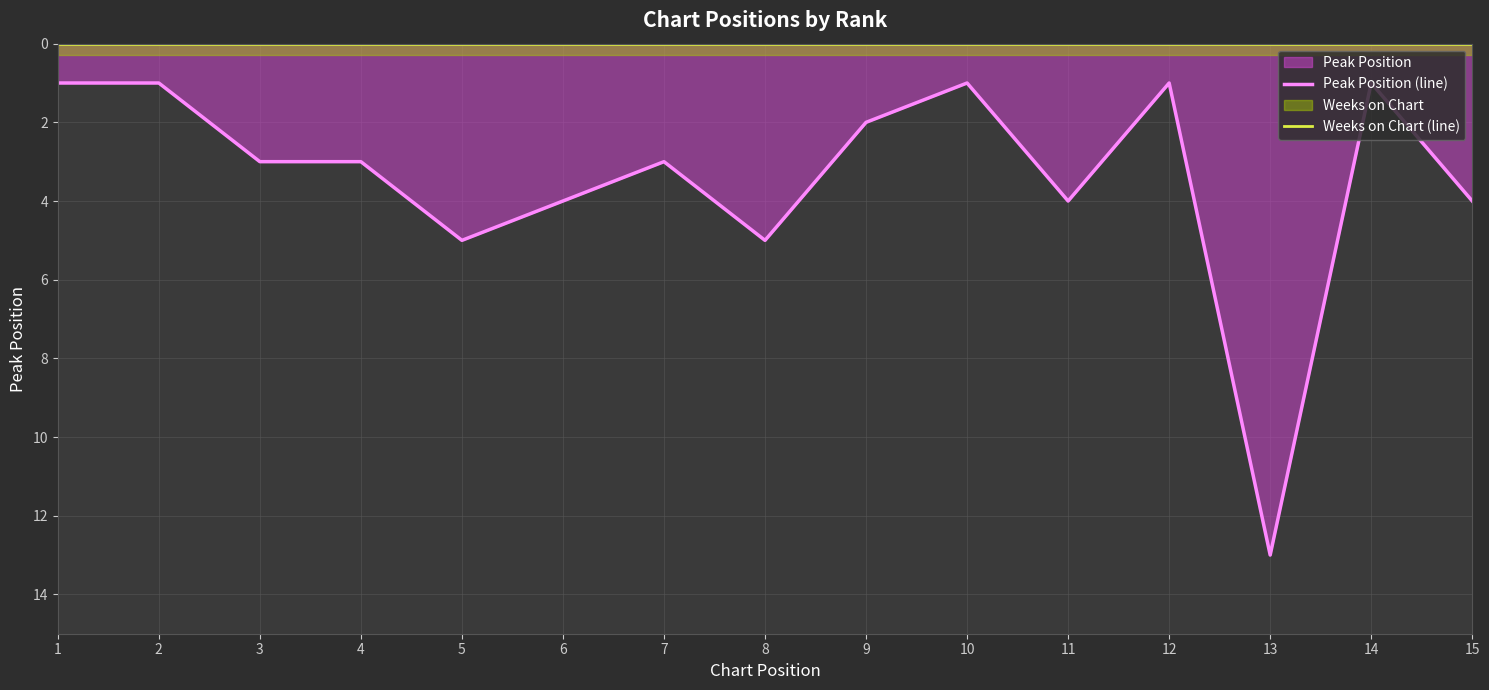

How many values in the Peak Position (line) series exceed 3?

6